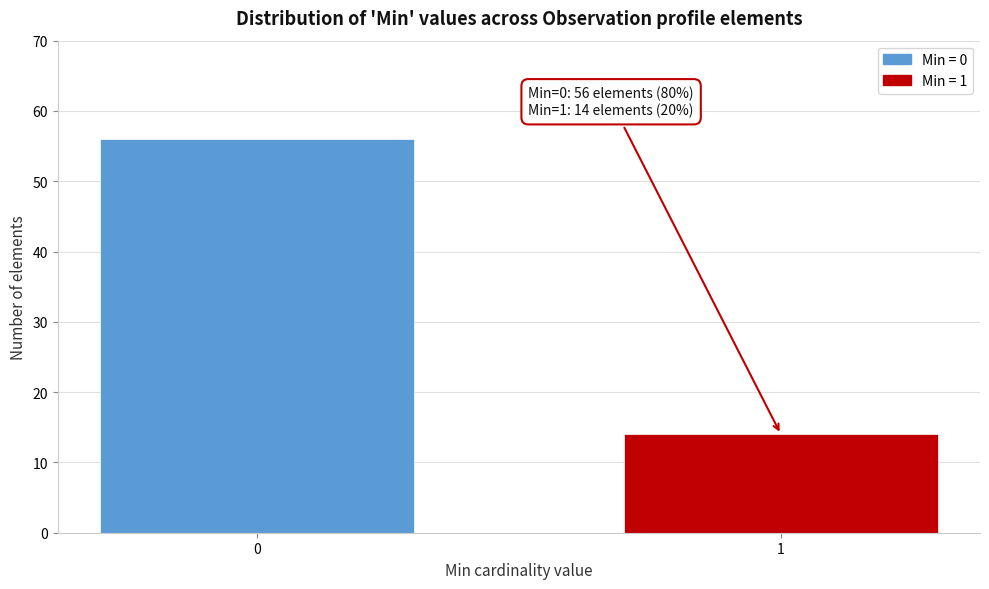

Reading left to right, extract all data points from this chart.

56	14